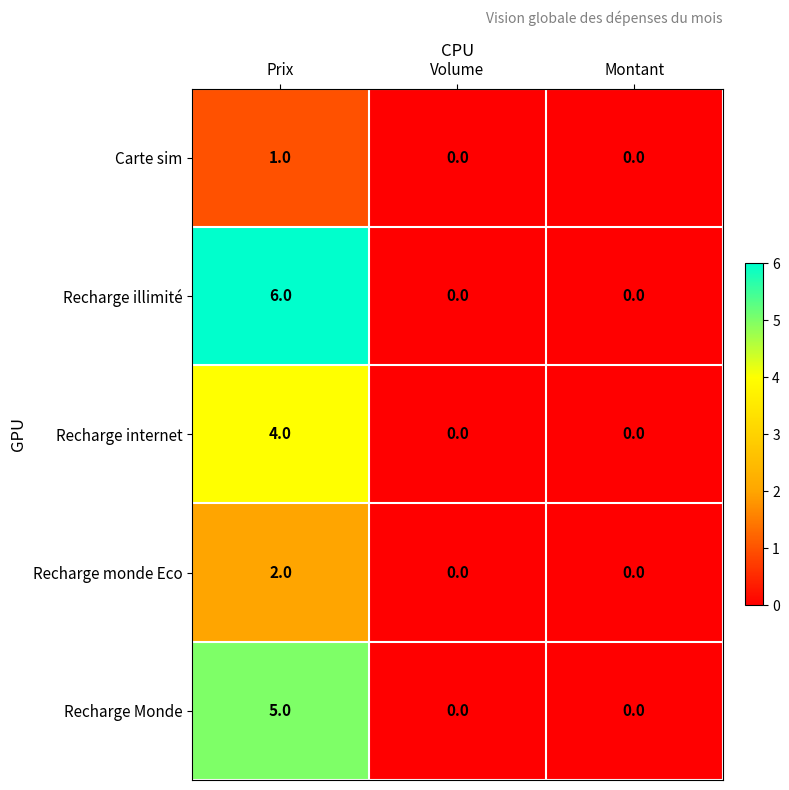

What is the difference between the highest and lowest values at Prix?

5